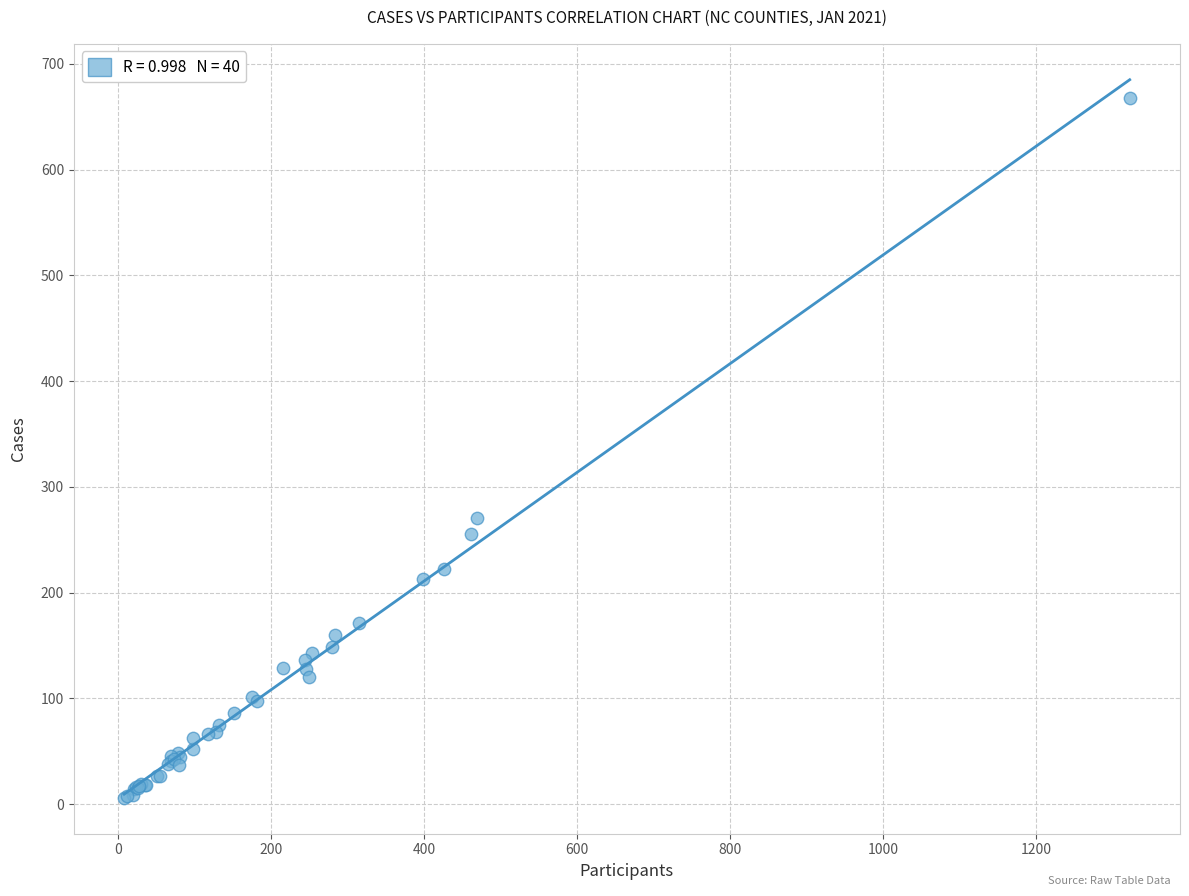

What Y value in the scatter plot is closest to 337?

271